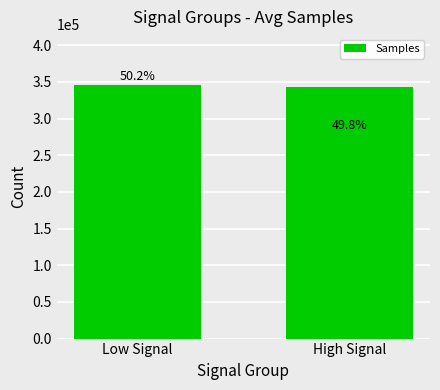

Does the chart contain any negative values?

No